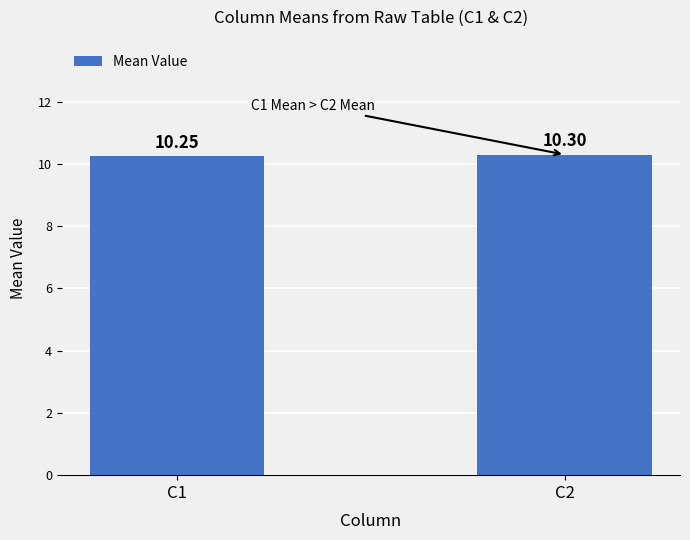

Rank the categories by value from lowest to highest.

C1, C2